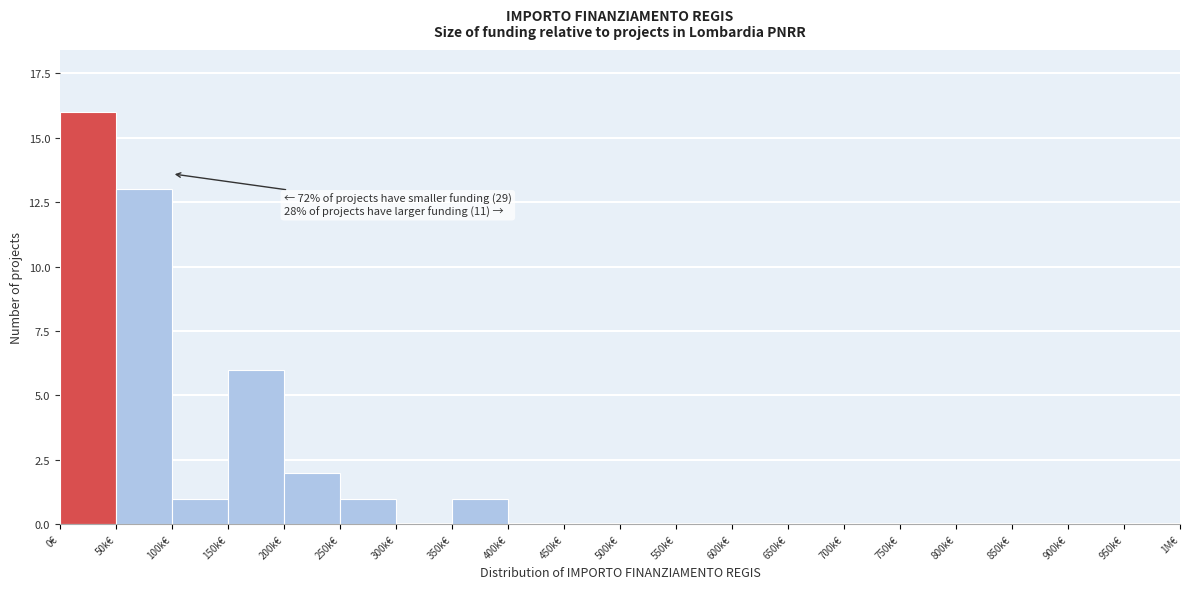

Reading left to right, extract all data points from this chart.

0€=16	50k€=13	100k€=1	150k€=6	200k€=2	250k€=1	300k€=0	350k€=1	400k€=0	450k€=0	500k€=0	550k€=0	600k€=0	650k€=0	700k€=0	750k€=0	800k€=0	850k€=0	900k€=0	950k€=0